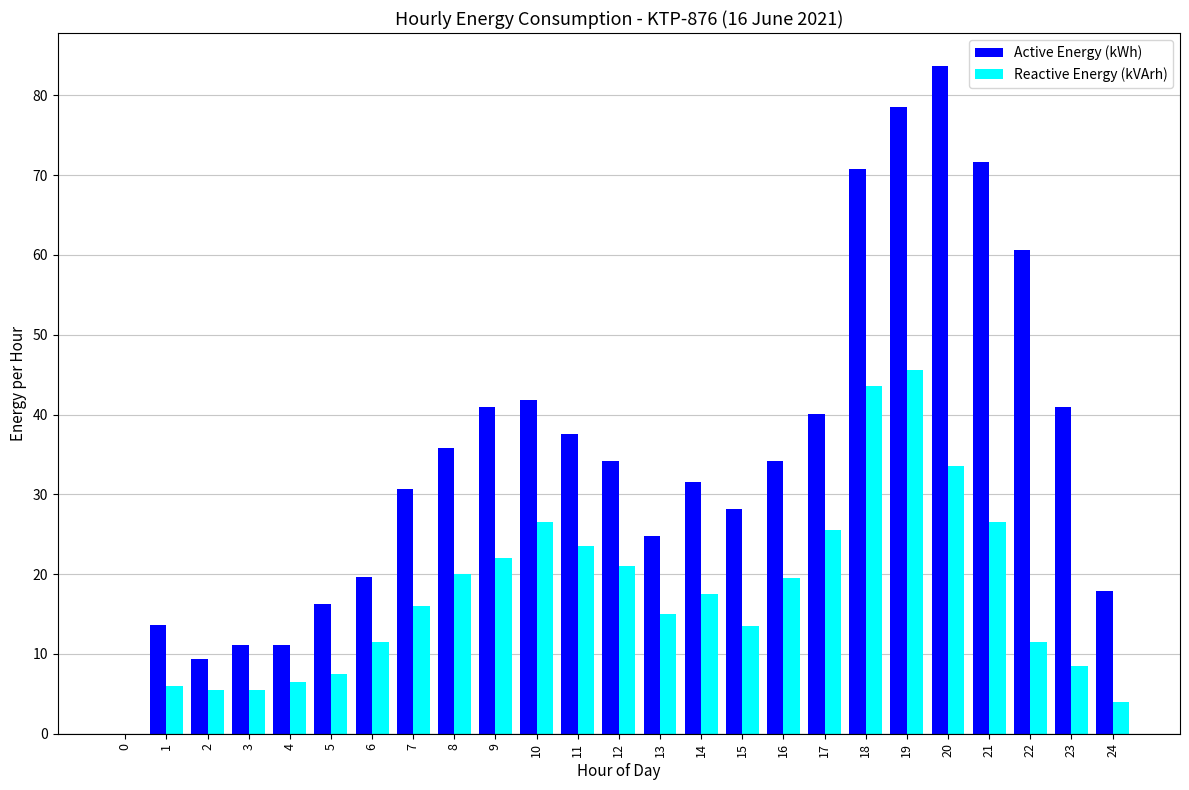

Is it true that Reactive Energy (kVArh) equals -29.3 at 0?

False